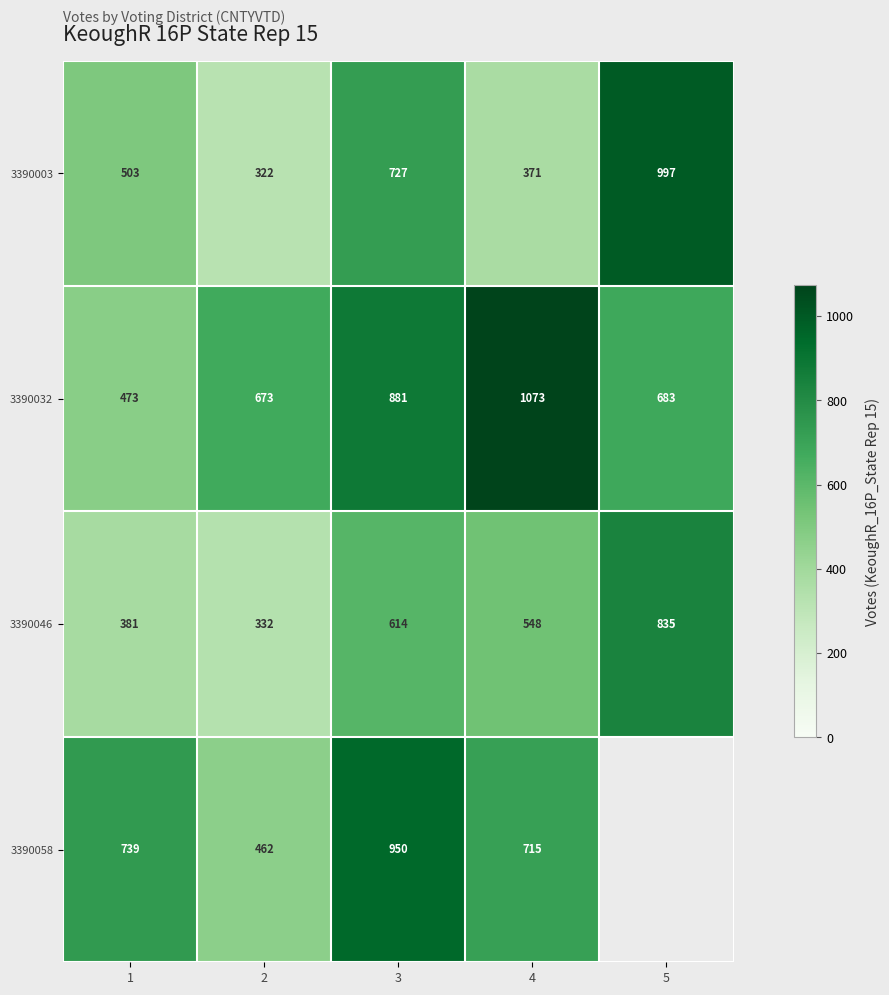

What is the spread (max minus min) of values at 3?

336